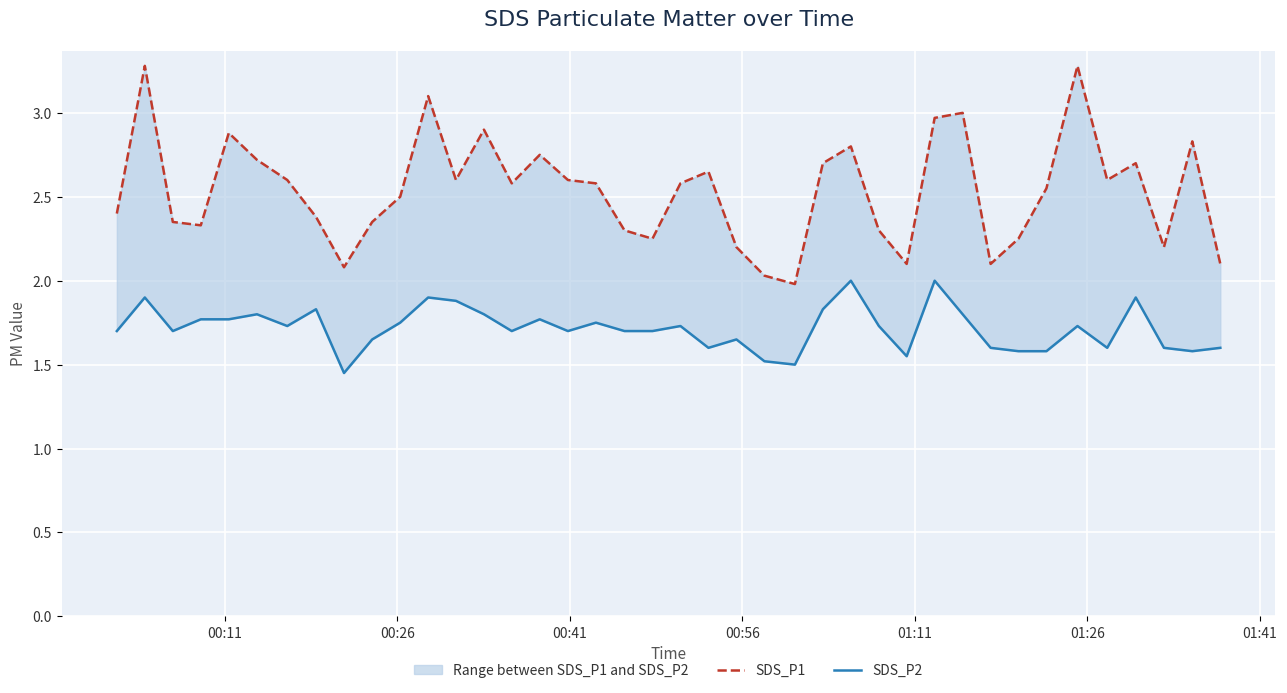

How many data points does each series have?

40